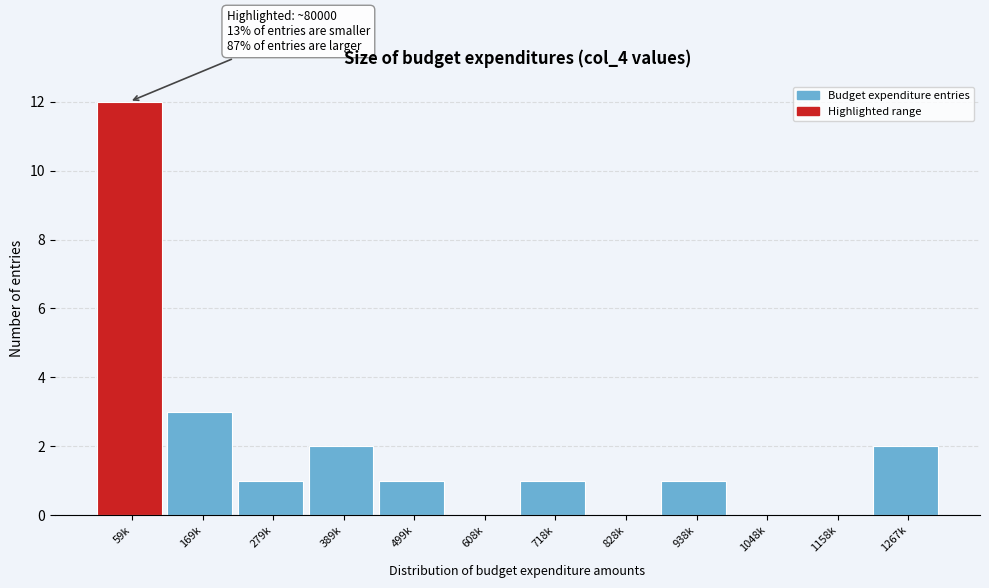

Reading left to right, transcribe all the data shown in this chart.

59k=12	169k=3	279k=1	389k=2	499k=1	608k=0	718k=1	828k=0	938k=1	1048k=0	1158k=0	1267k=2